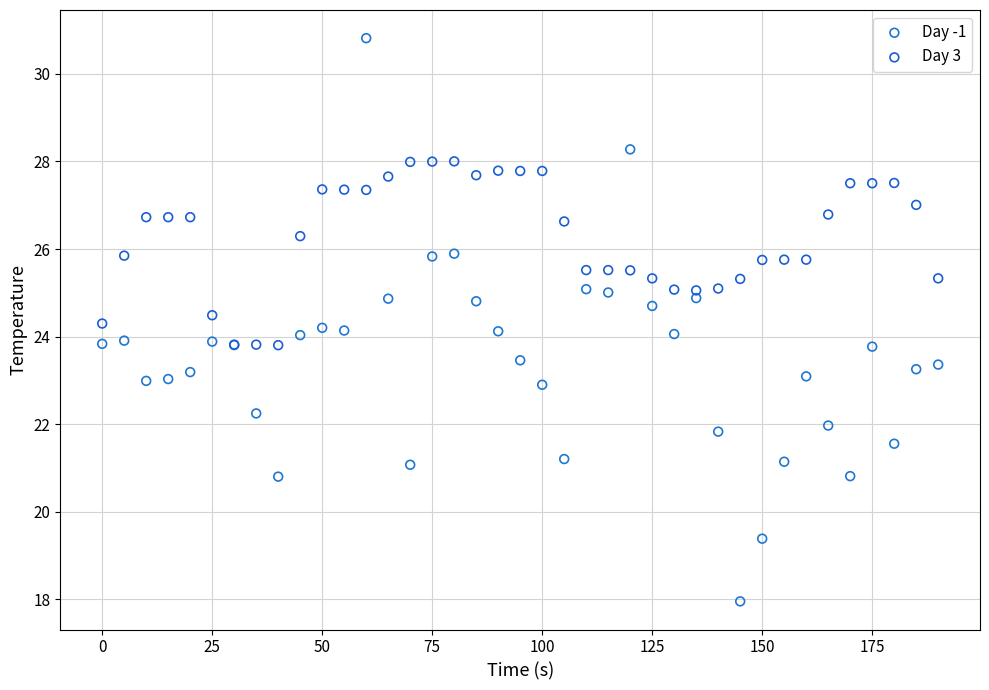

Which series has the largest Y range (max minus min)?

Day -1